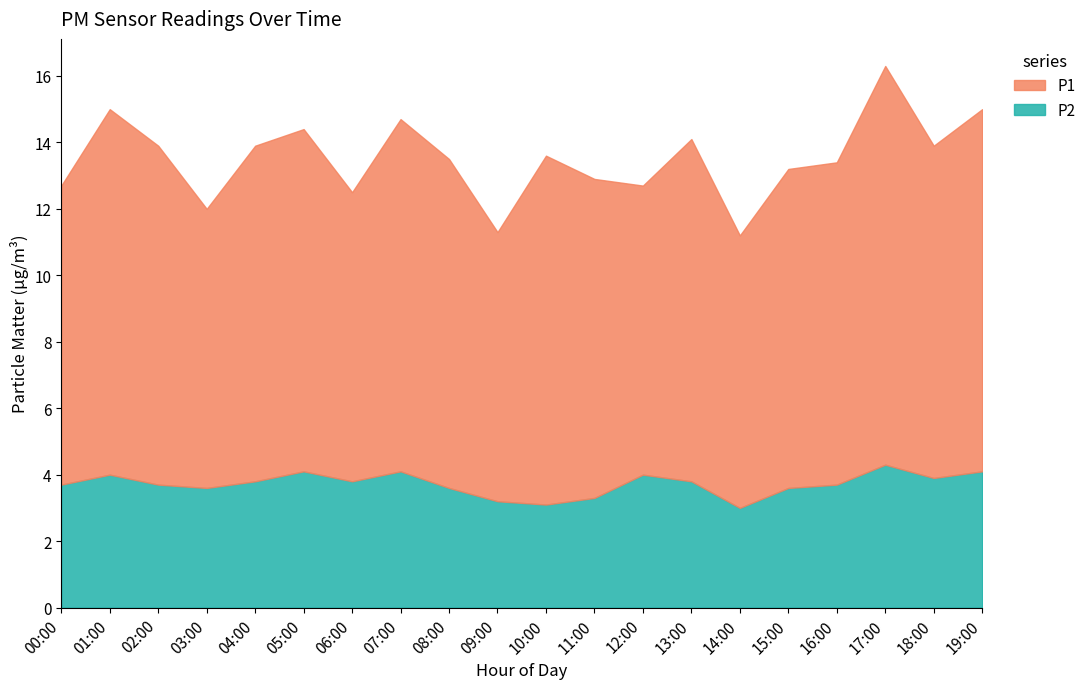

Which category has the lowest value across all series?

14:00